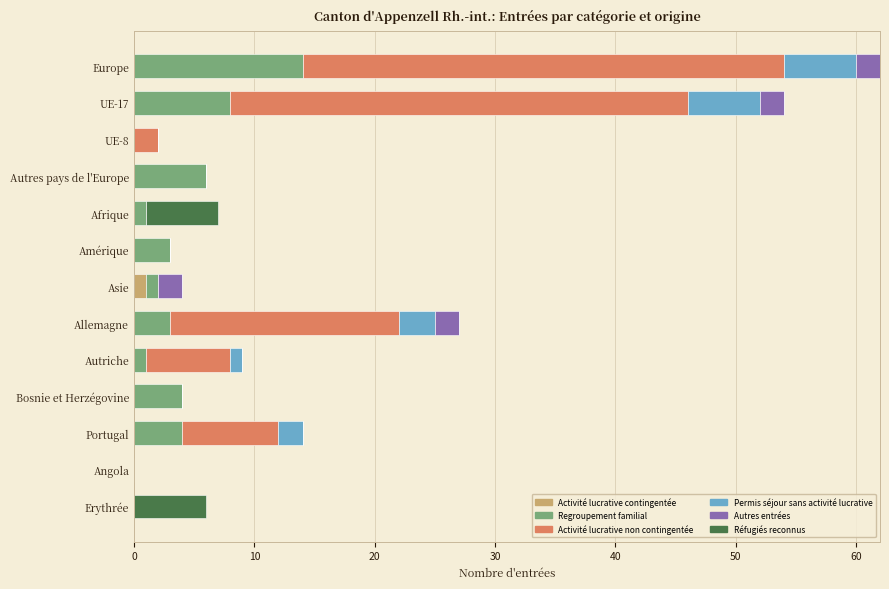

What is the total value across all series at Erythrée?

6